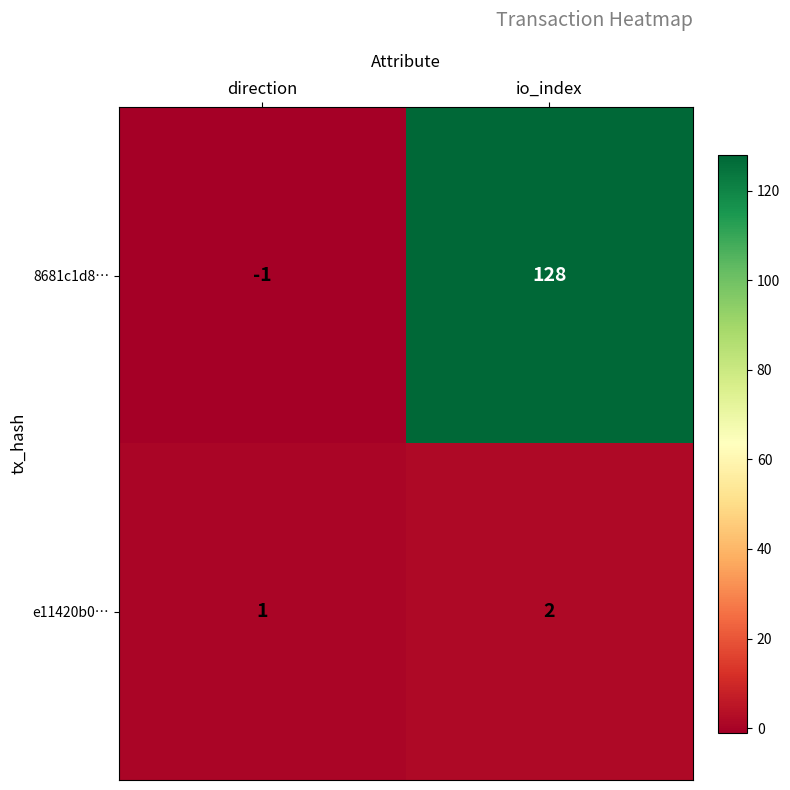

Which label corresponds to the smallest value in the chart?

direction